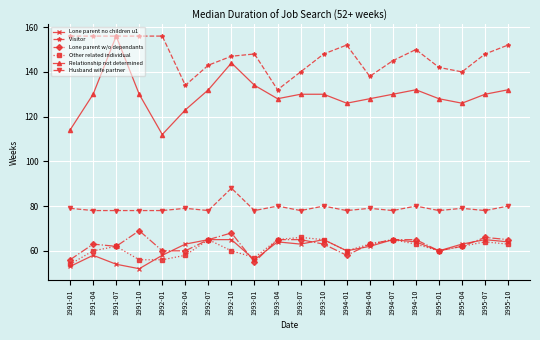

Which series has the largest range (max minus min)?

Relationship not determined